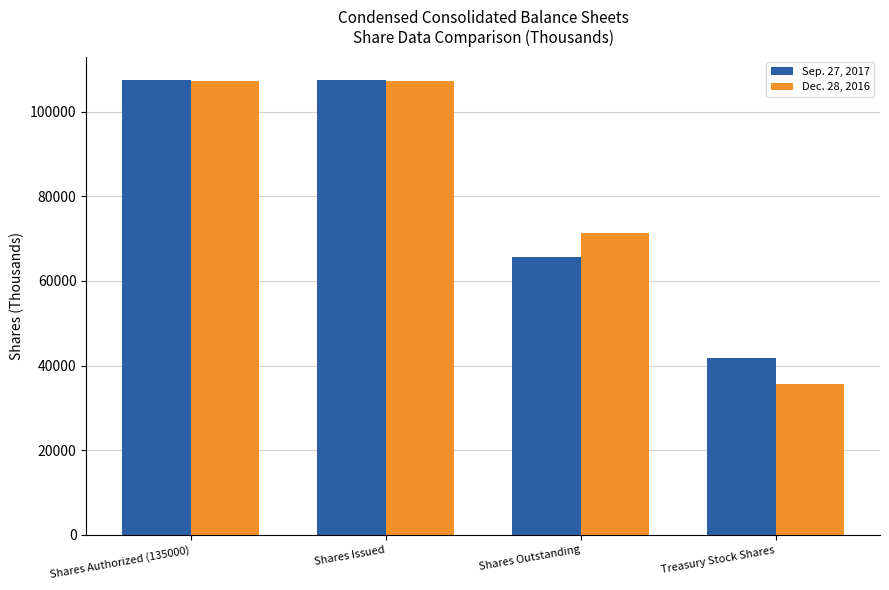

What are all the series names shown in the legend?

Sep. 27, 2017, Dec. 28, 2016